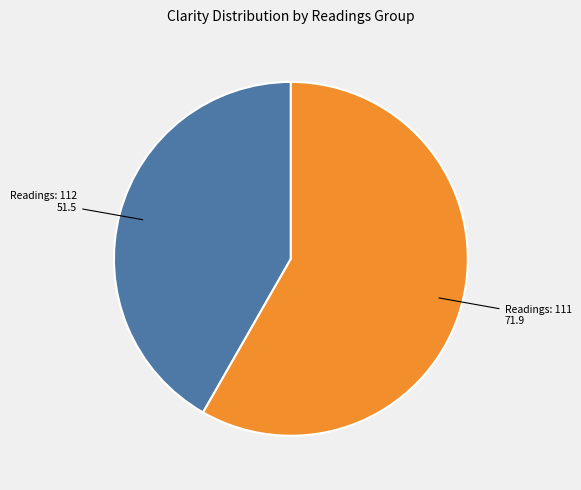

Does any single category account for the majority?

Yes